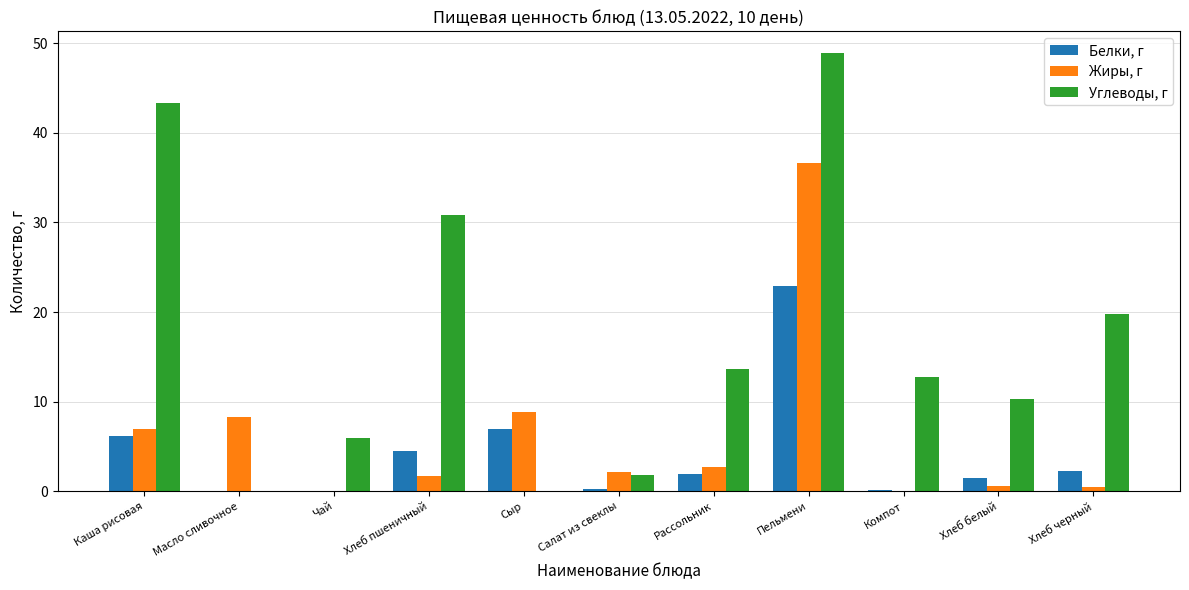

What is the greatest value displayed?

48.9